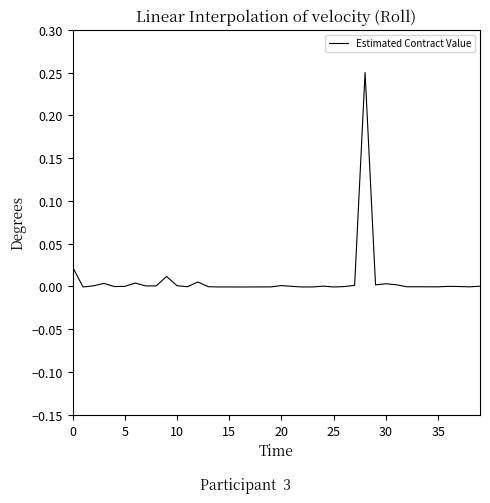

Is this an area chart (filled region under the line)?

No